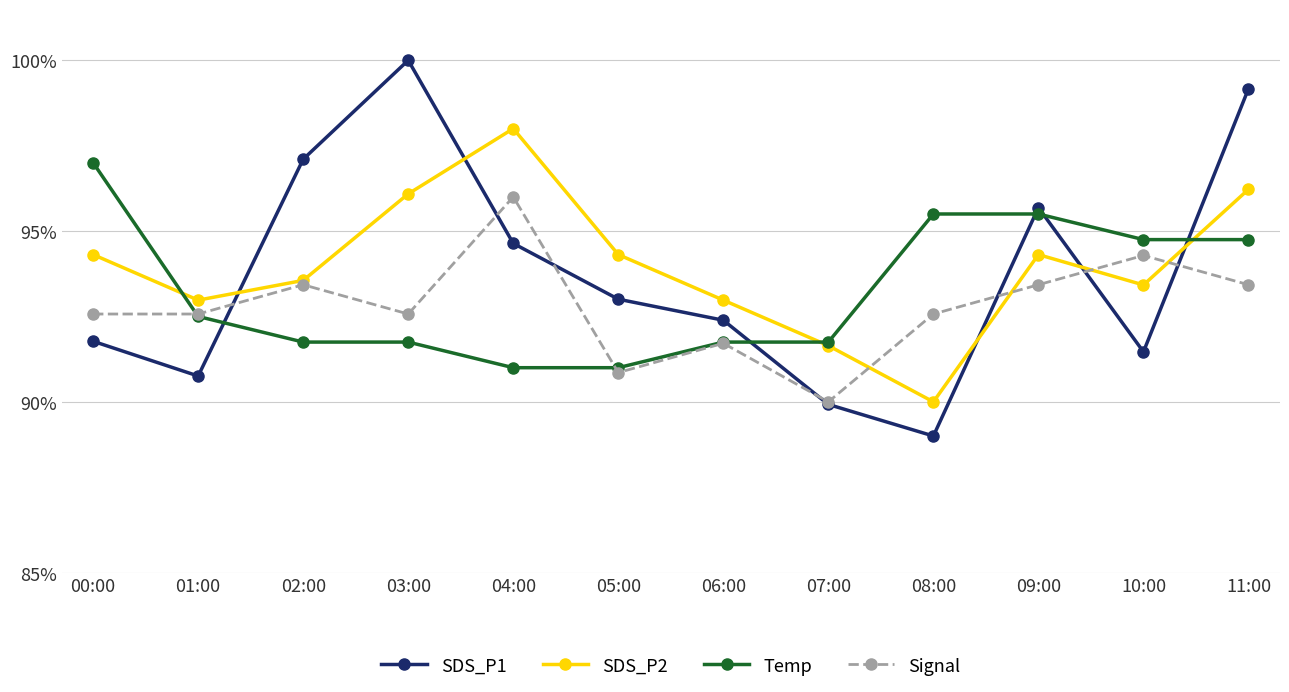

Which series has the largest range (max minus min)?

SDS_P1